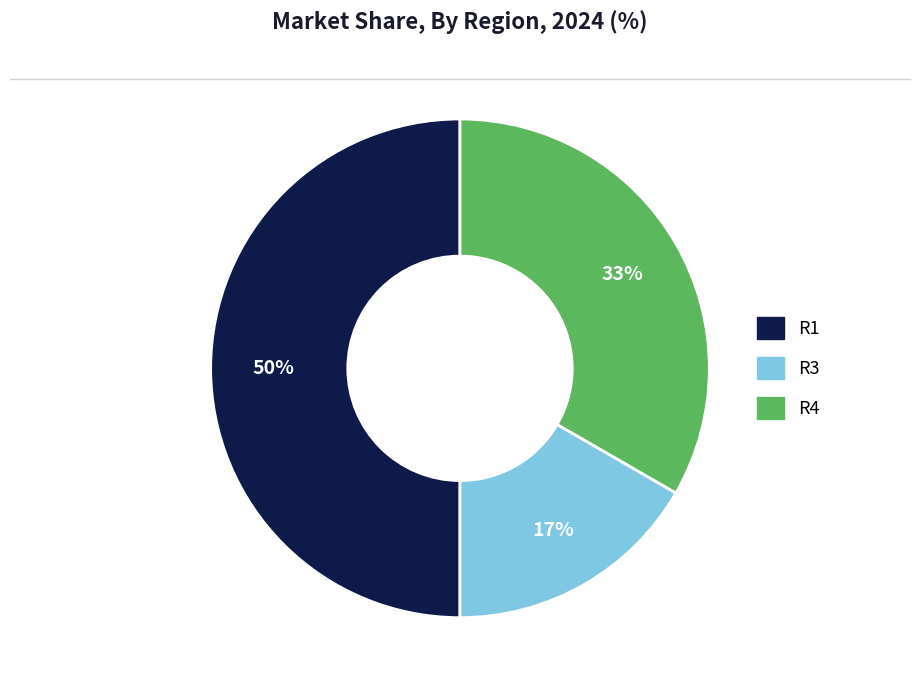

To the nearest percent, what is the average slice percentage?

33%